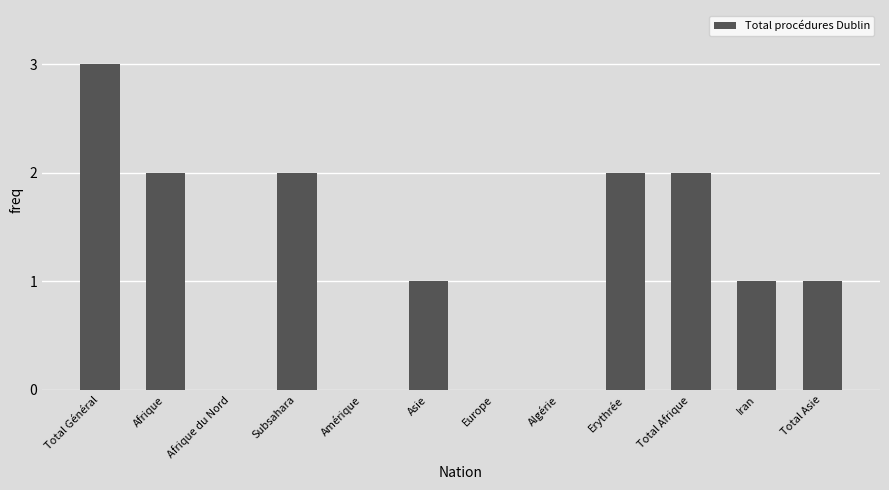

Count the values in the range 0 to 2.

11